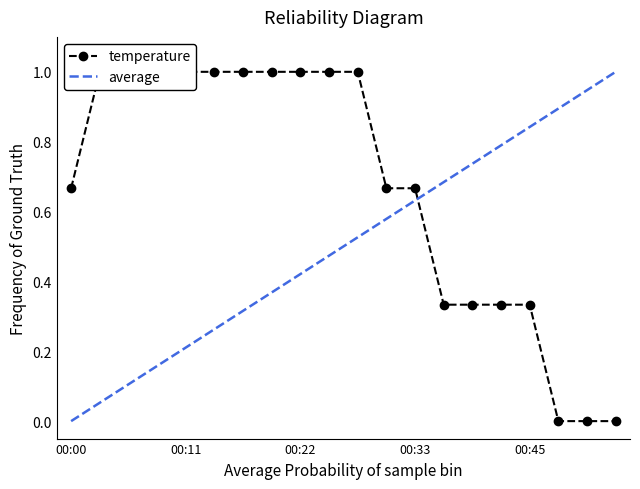

Where is the data nearest to the value 0?

00:48